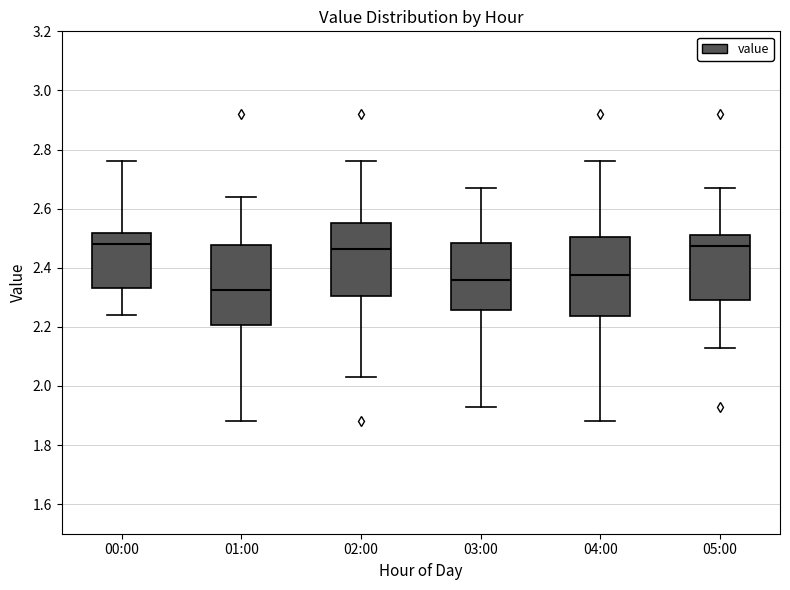

Reading left to right, transcribe this box plot: for each box, give where its median line is, the range the box spans, and where its two whiskers end, as read against the y-axis. The values are not printed on the chart, so give them approximately, as read against the axis.

00:00: median 2.48, box 2.34 to 2.52, whiskers 2.24 to 2.76
01:00: median 2.32, box 2.20 to 2.48, whiskers 1.88 to 2.64
02:00: median 2.46, box 2.30 to 2.56, whiskers 2.04 to 2.76
03:00: median 2.36, box 2.26 to 2.48, whiskers 1.94 to 2.68
04:00: median 2.38, box 2.24 to 2.50, whiskers 1.88 to 2.76
05:00: median 2.48, box 2.30 to 2.52, whiskers 2.14 to 2.68